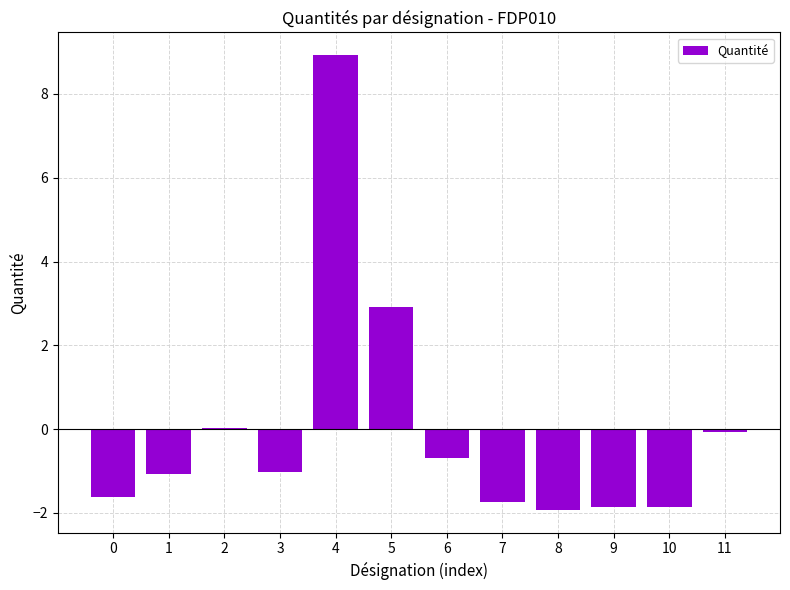

The value at 2 is 0.0. True or false?

True